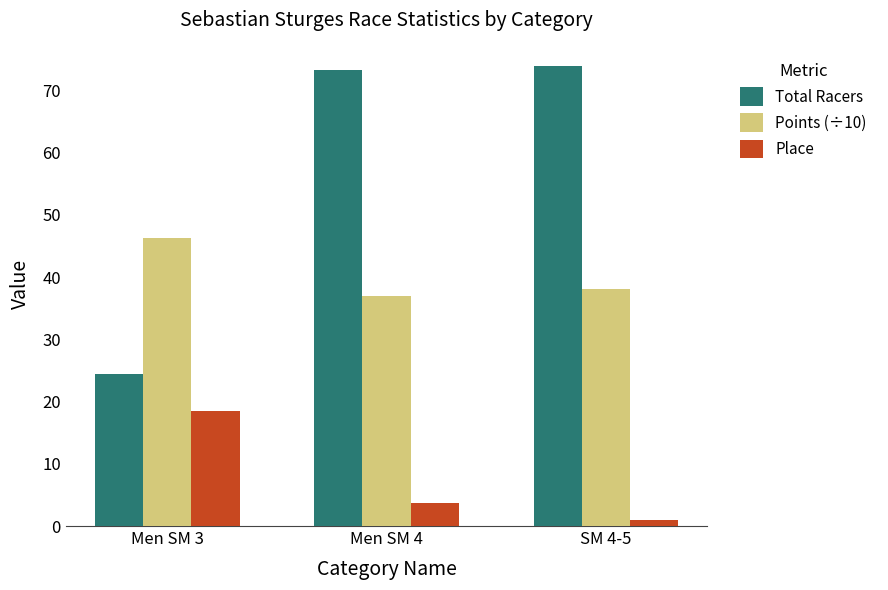

What are all the series names shown in the legend?

Total Racers, Points (÷10), Place